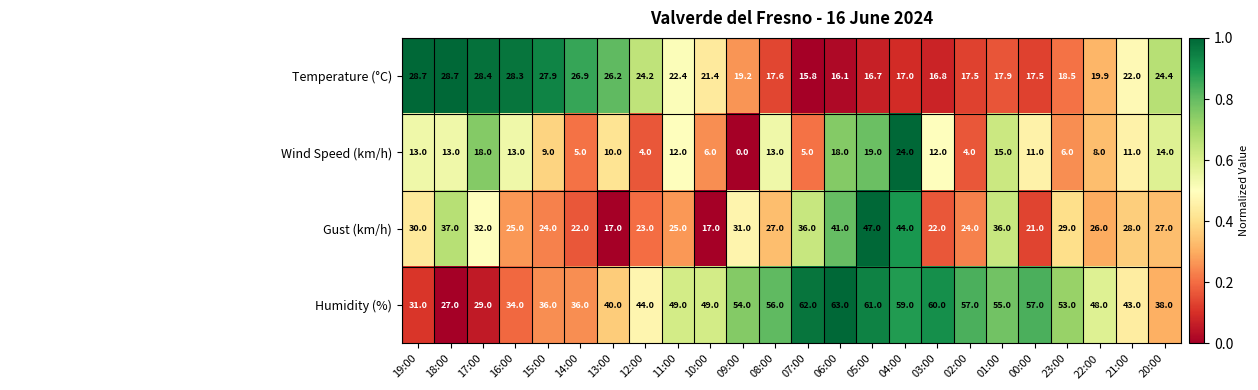

At how many categories does at least one series exceed 41?

16